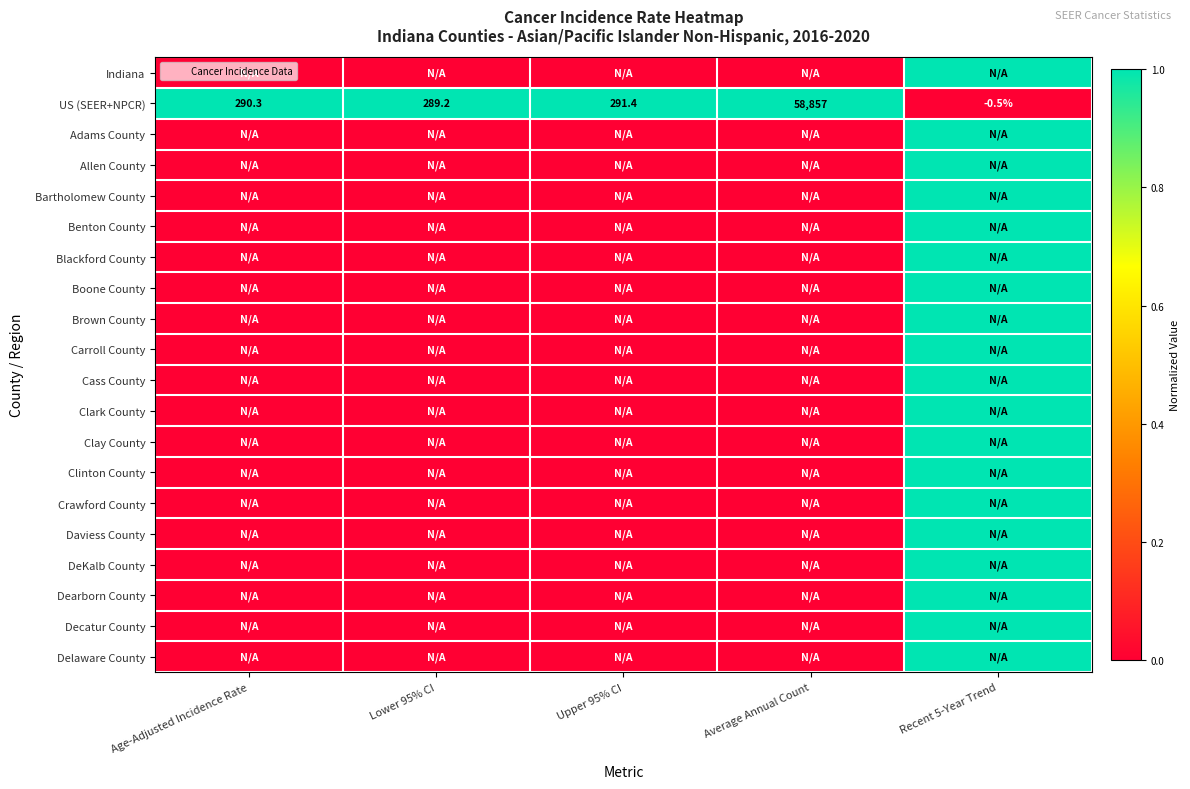

At which label is US (SEER+NPCR) closest to 29428?

Upper 95% CI